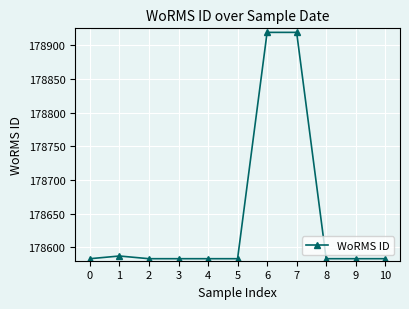

What is the value of the 7th point from the left?

178919